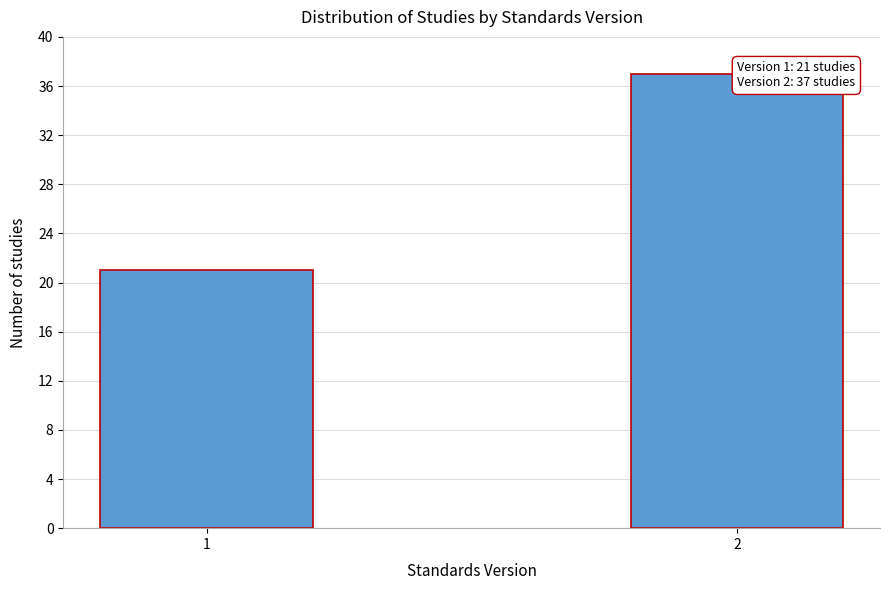

Reading right to left, what are all the values shown in this chart?

2=37	1=21